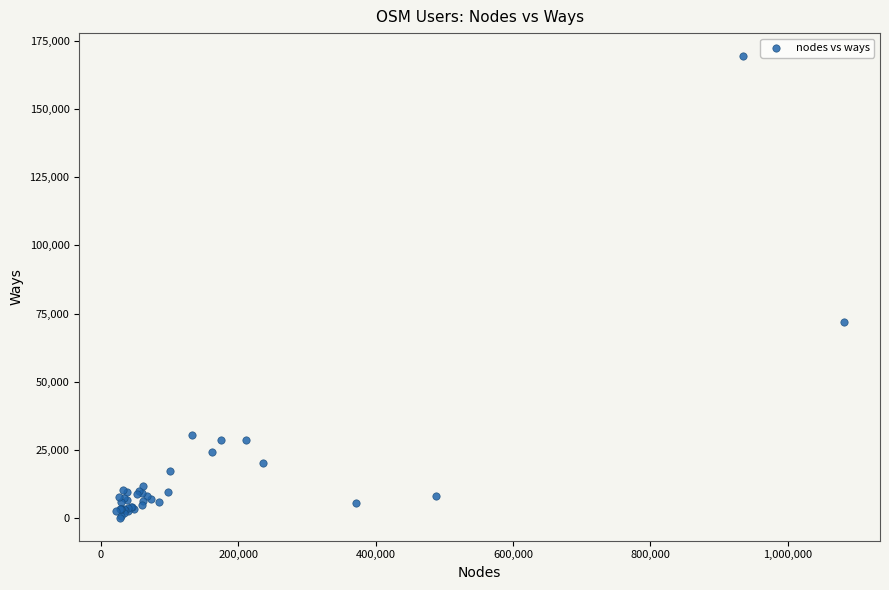

What Y value in the scatter plot is closest to 84821?

71866